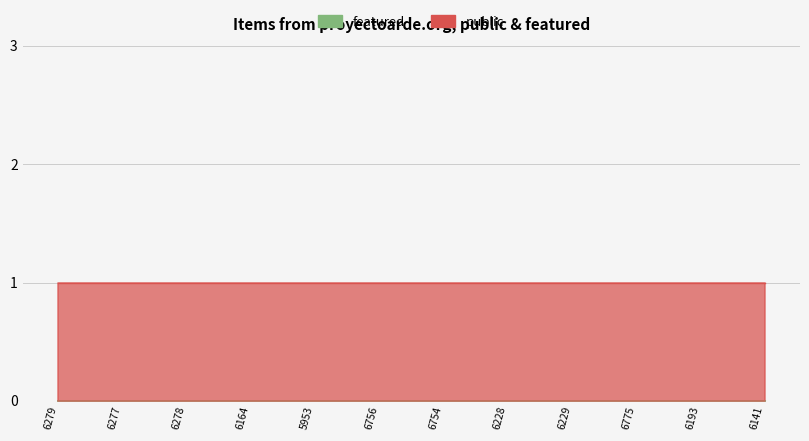

Which series changed the most between 6277 and 6278?

public